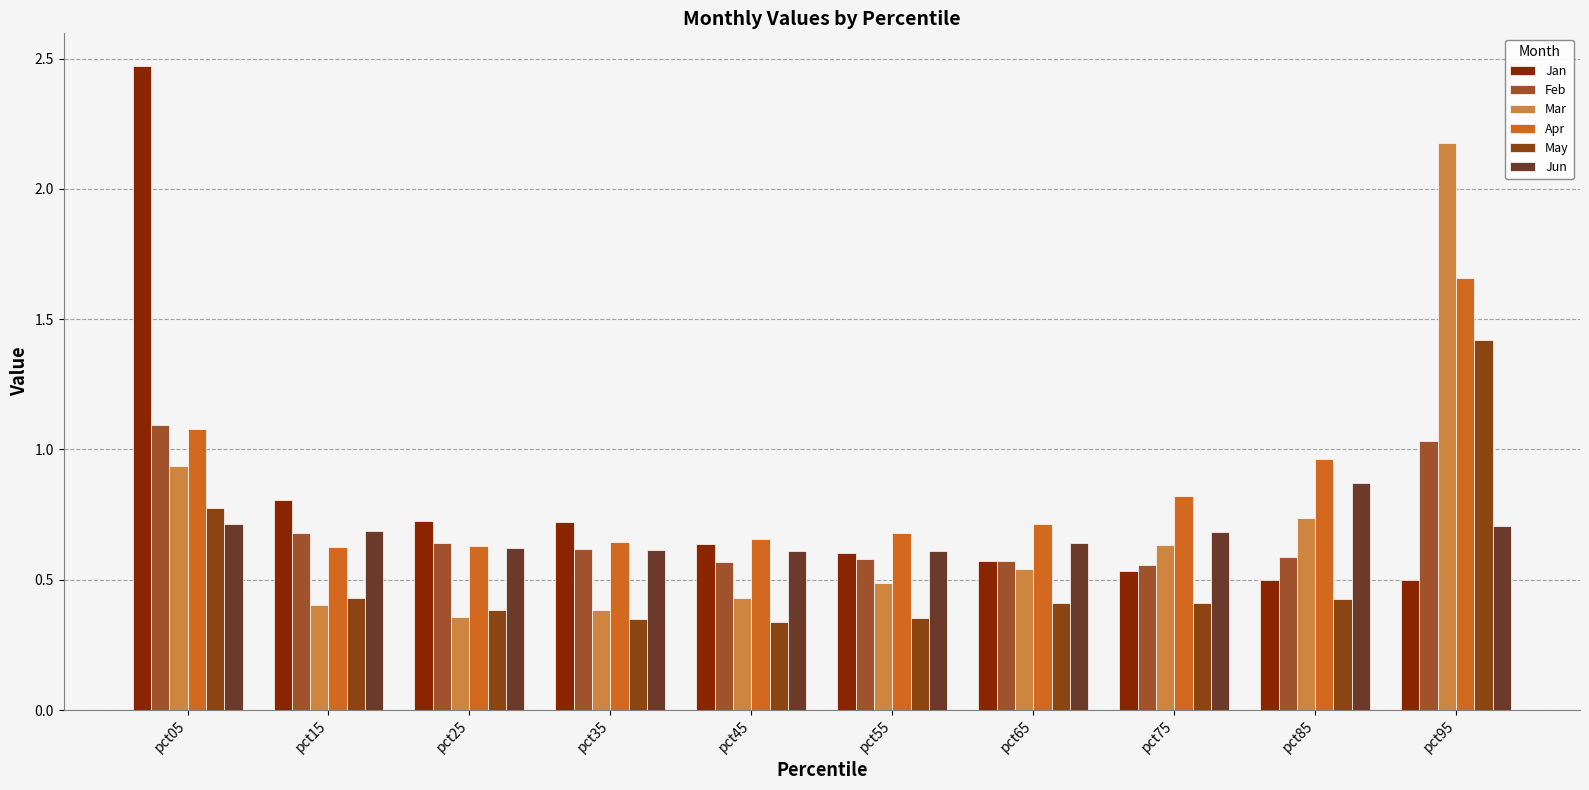

Which series has the largest total across all categories?

Apr